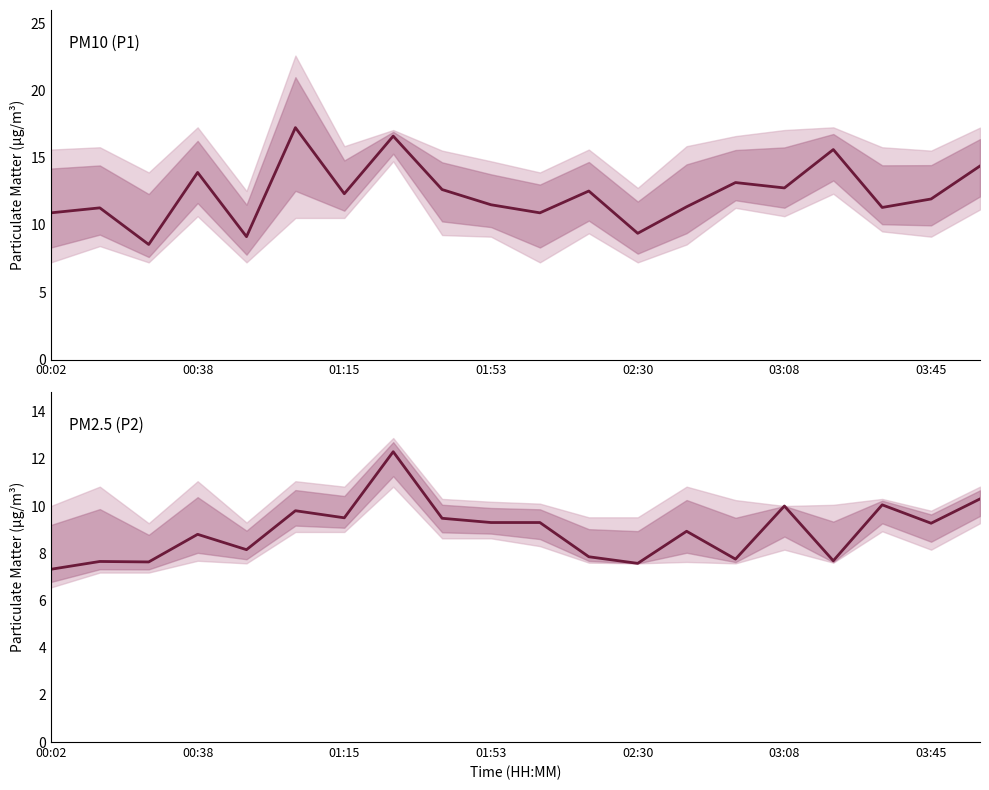

How many data points in P1 (PM10) are above 12?

10